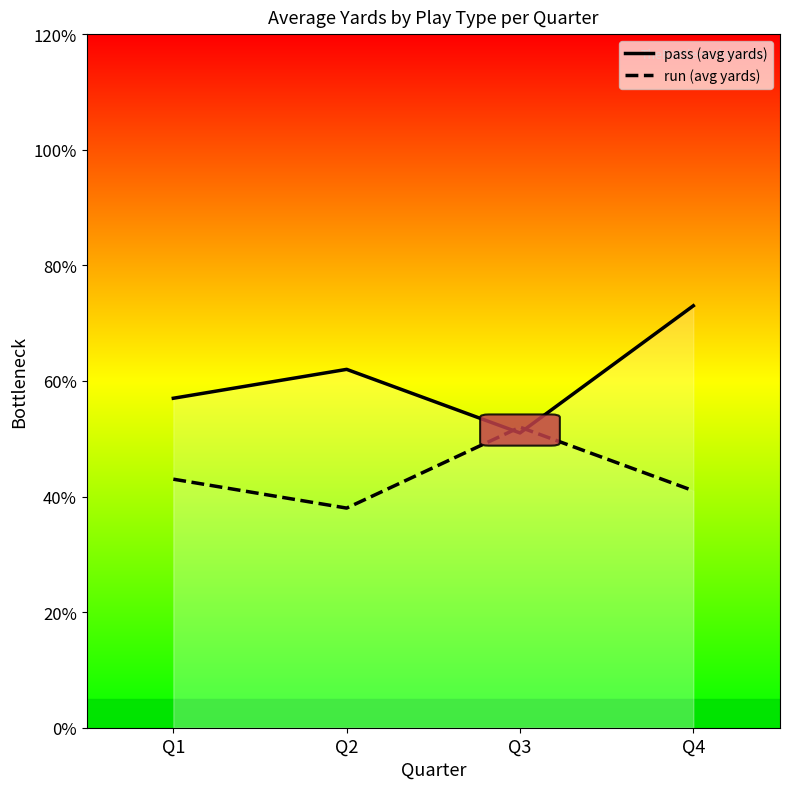

True or false: pass has a value of 7.5 at Q1.

False